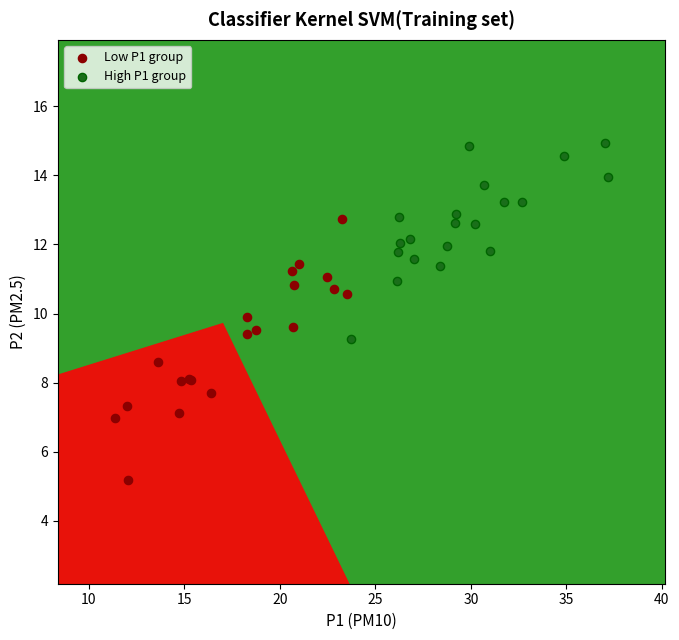

Which series contains the lowest Y value?

Low P1 group